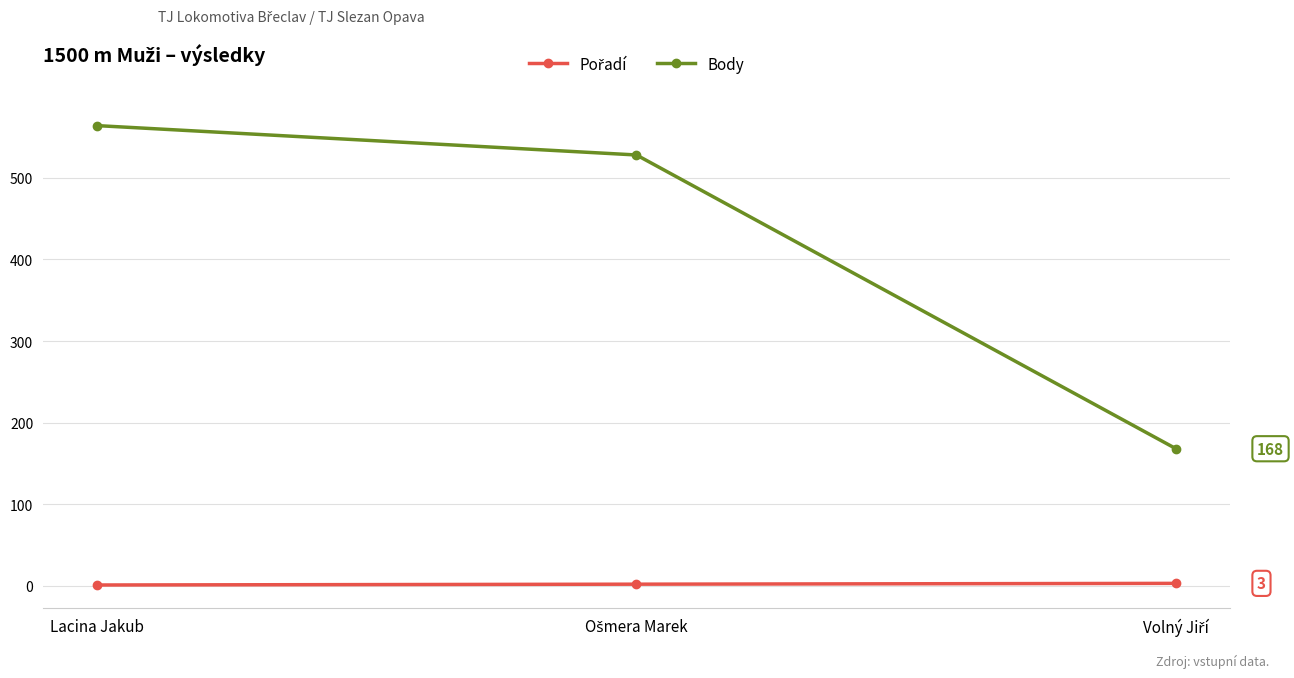

Which category has the highest value in the Body series?

Lacina Jakub